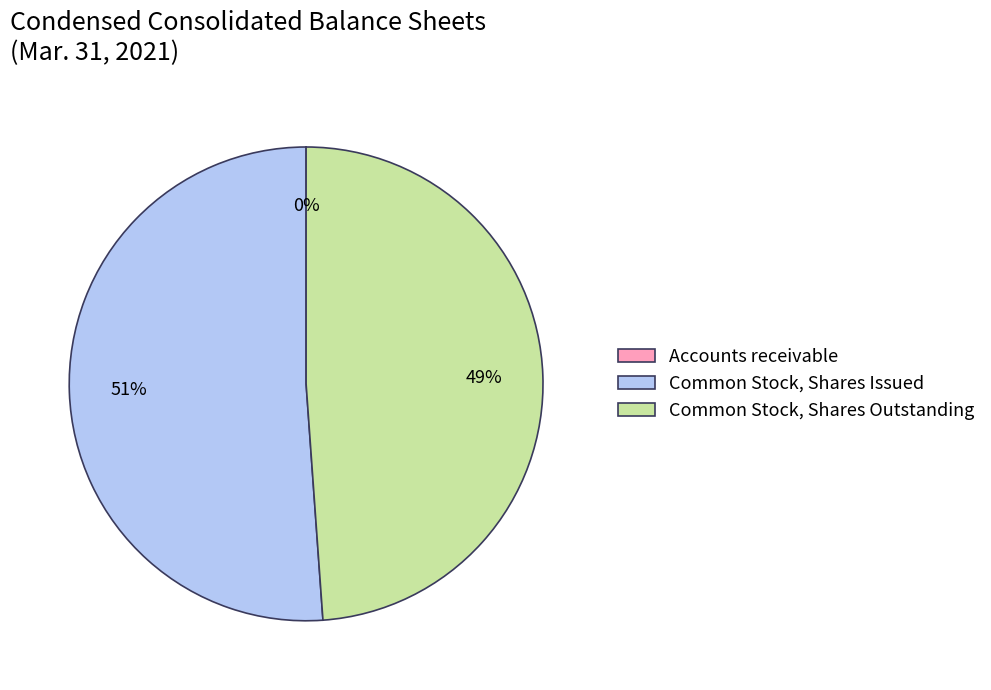

Is there any slice that represents more than half of the pie?

Yes